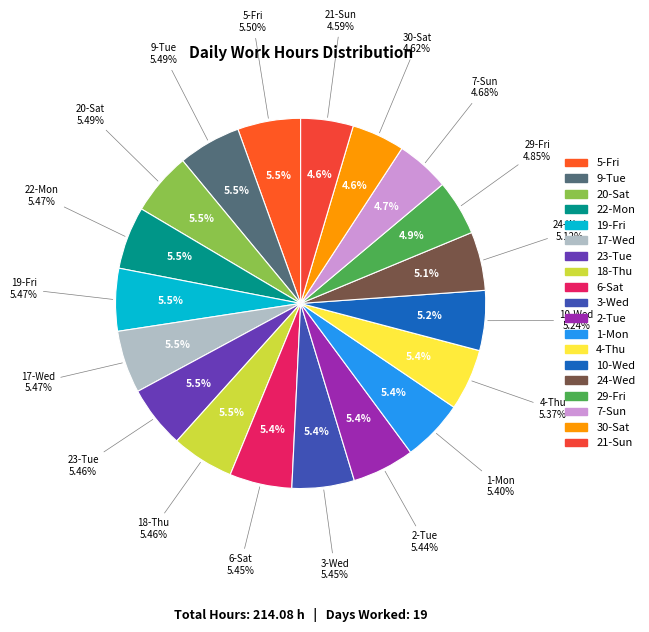

What is the change in value from 30-Sat to 23-Tue?

+1.8